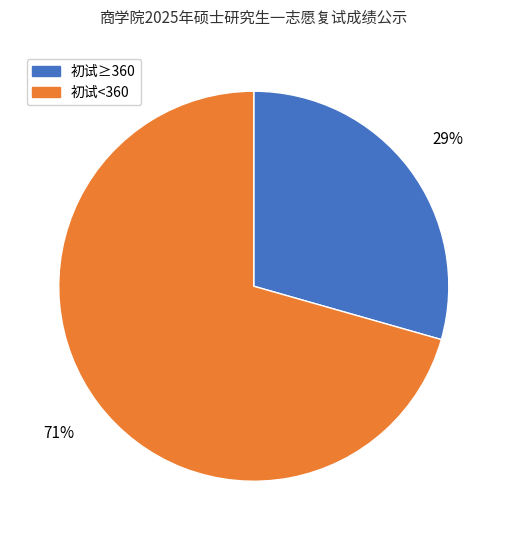

Which has a higher value, 初试≥360 or 初试<360?

初试<360